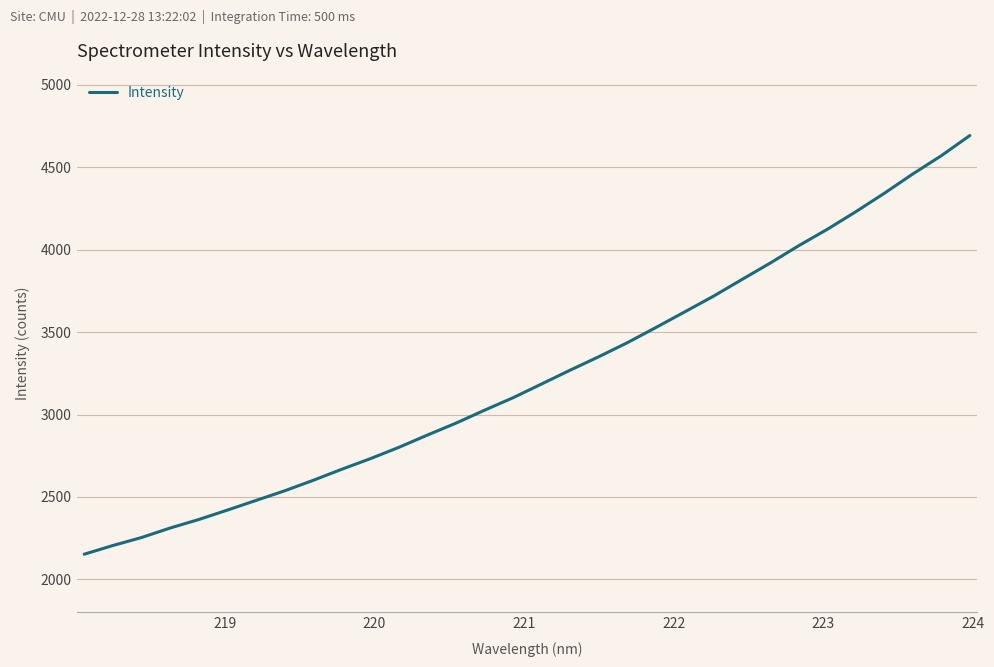

What is the minimum value shown in the chart?

2152.3